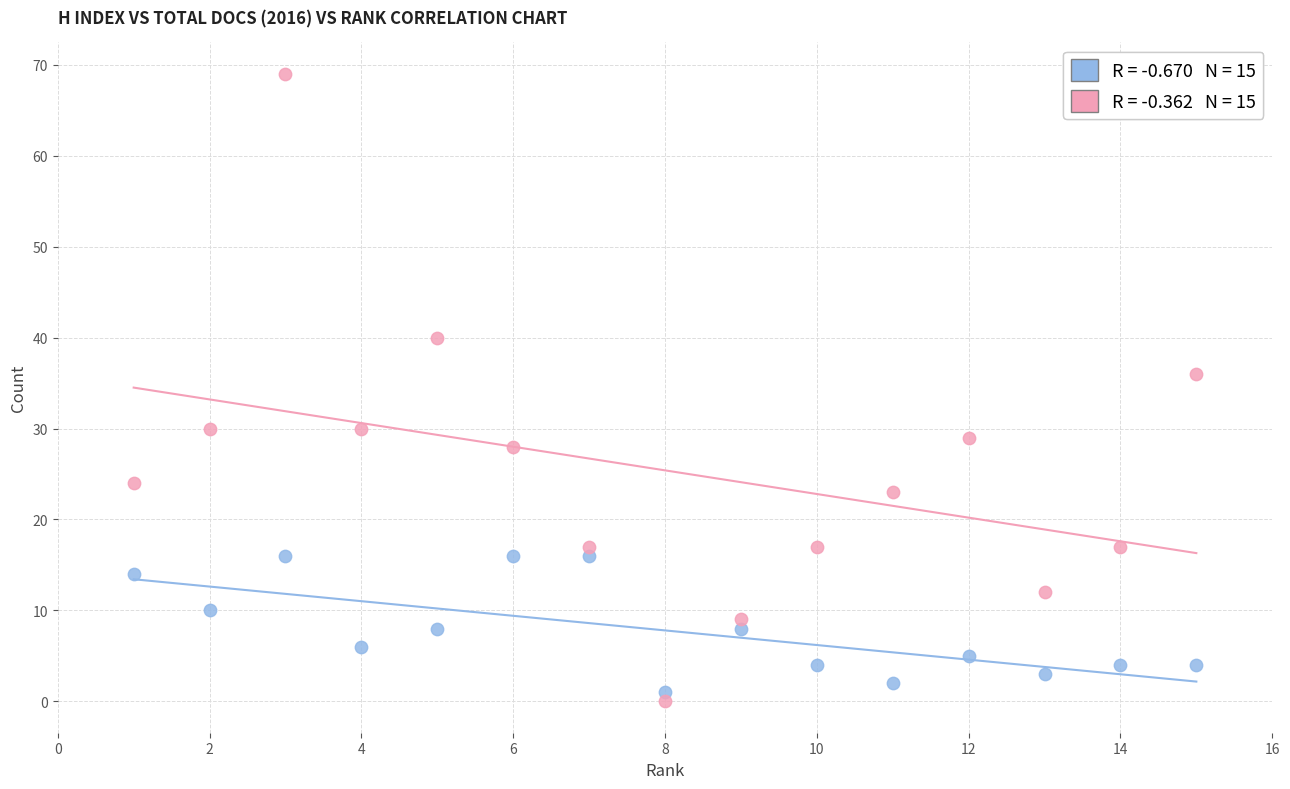

Across all data points, what is the range of Y values (max minus min)?

69